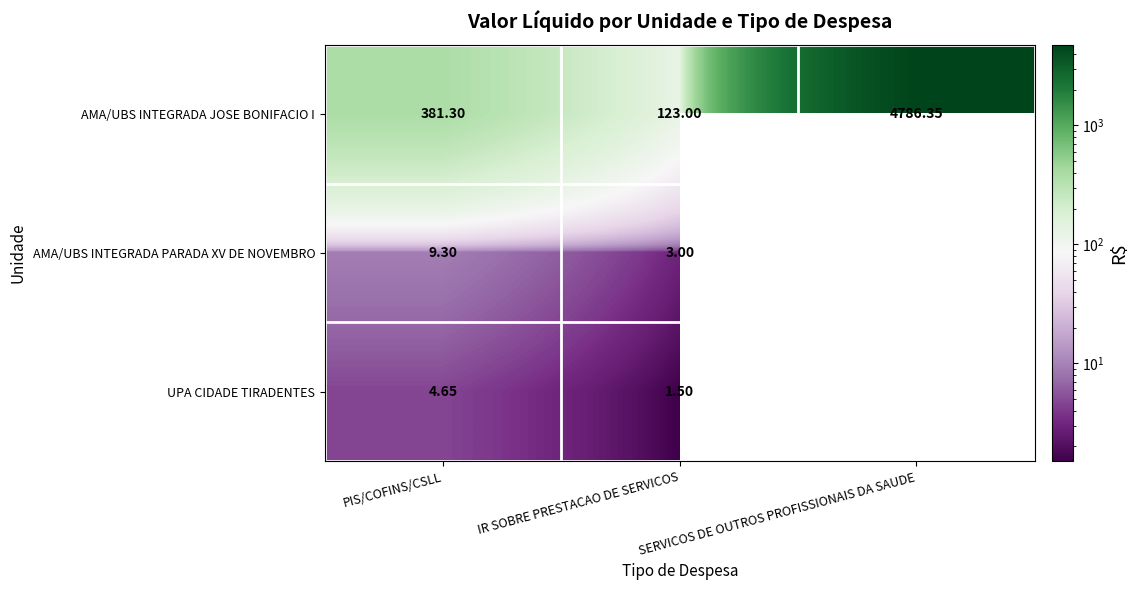

Where is AMA/UBS INTEGRADA JOSE BONIFACIO I nearest to the value 2454?

PIS/COFINS/CSLL